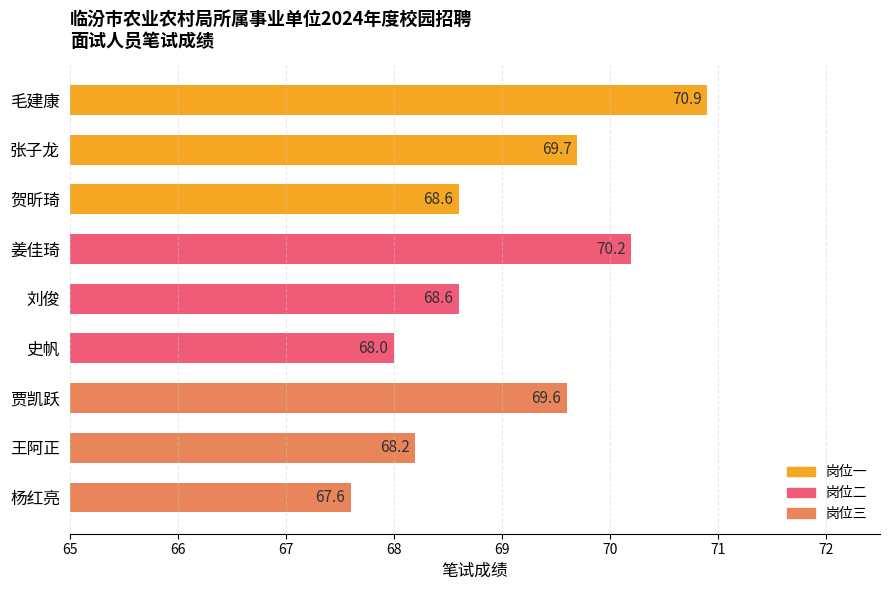

What is the change in value from 毛建康 to 杨红亮?

-3.3